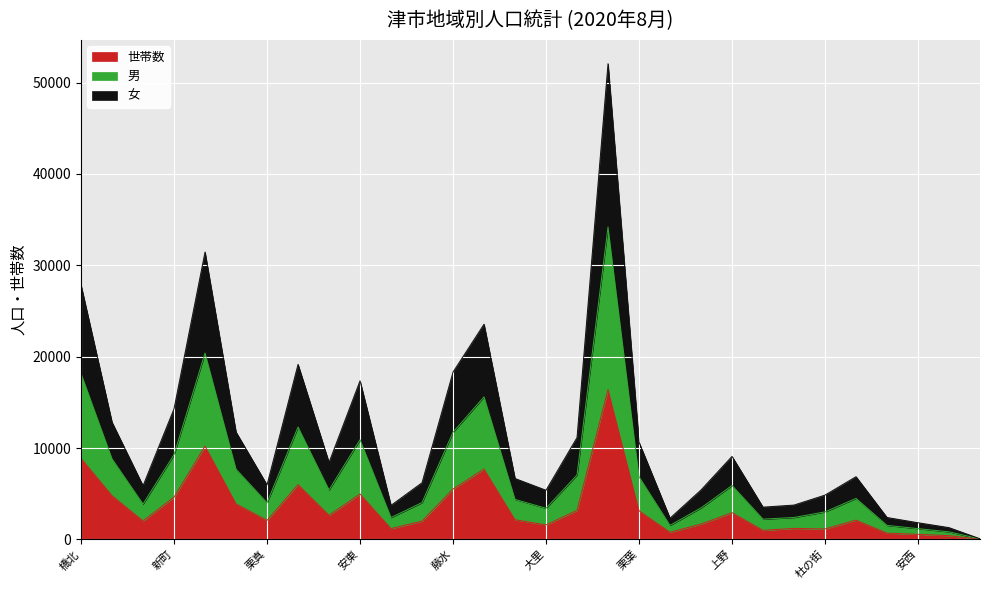

Does the chart display data point markers on the line(s)?

No